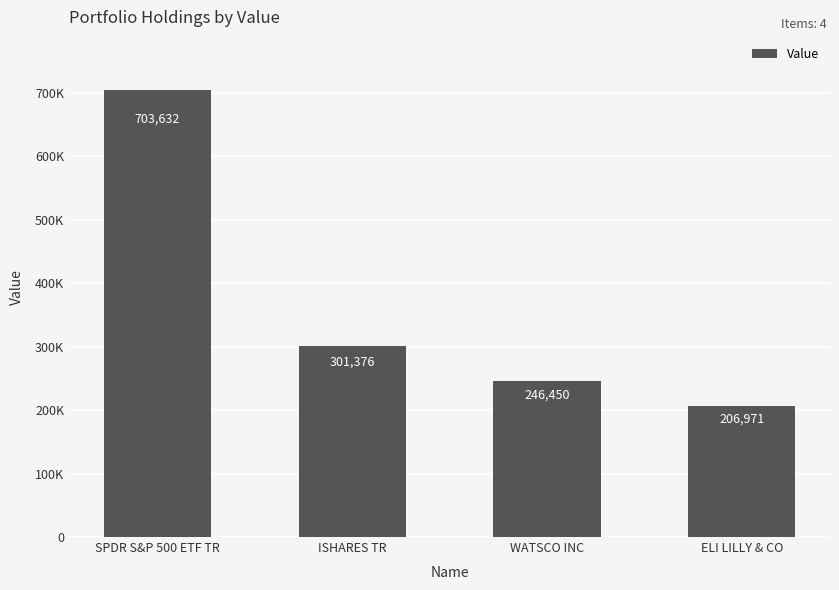

Is it true that the value at ISHARES TR is 457324?

False